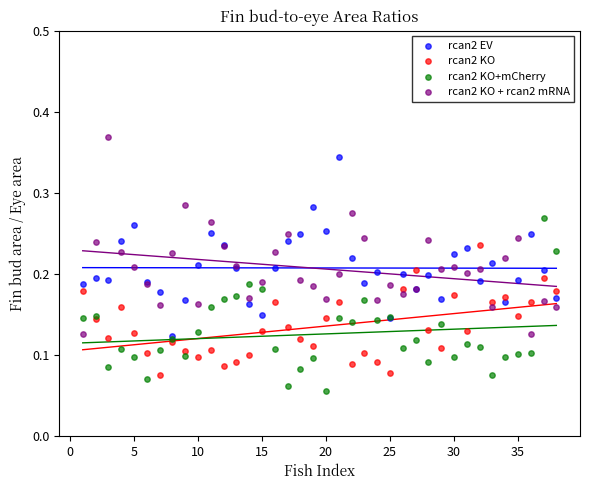

Which series has the largest Y range (max minus min)?

rcan2 KO + rcan2 mRNA